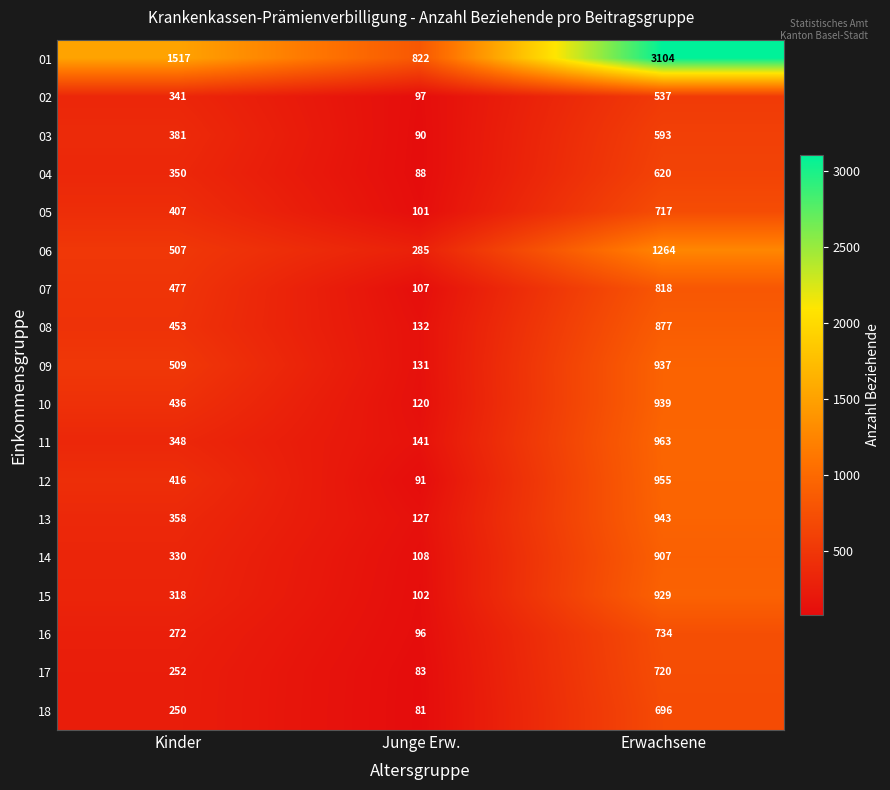

Which series has the largest total across all categories?

01